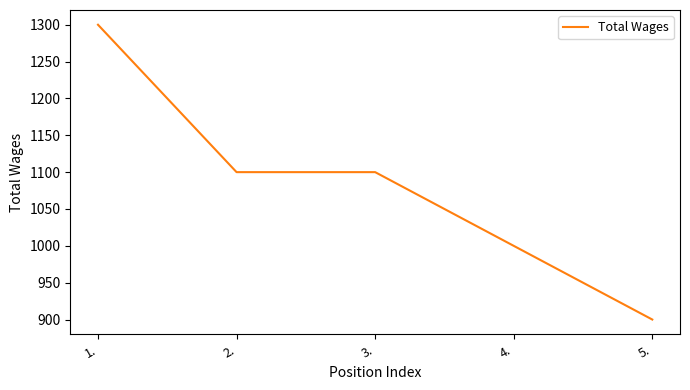

What is the minimum value shown in the chart?

900